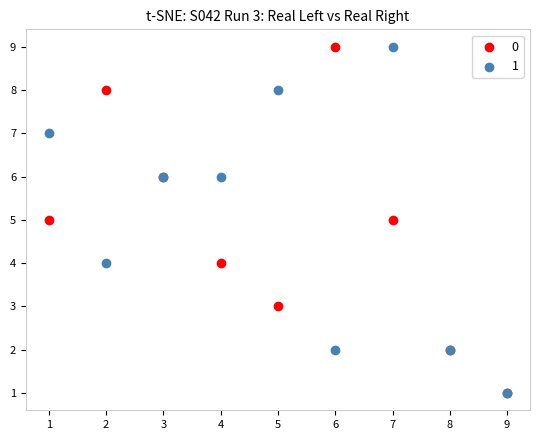

What are all the series names shown in the legend?

0, 1